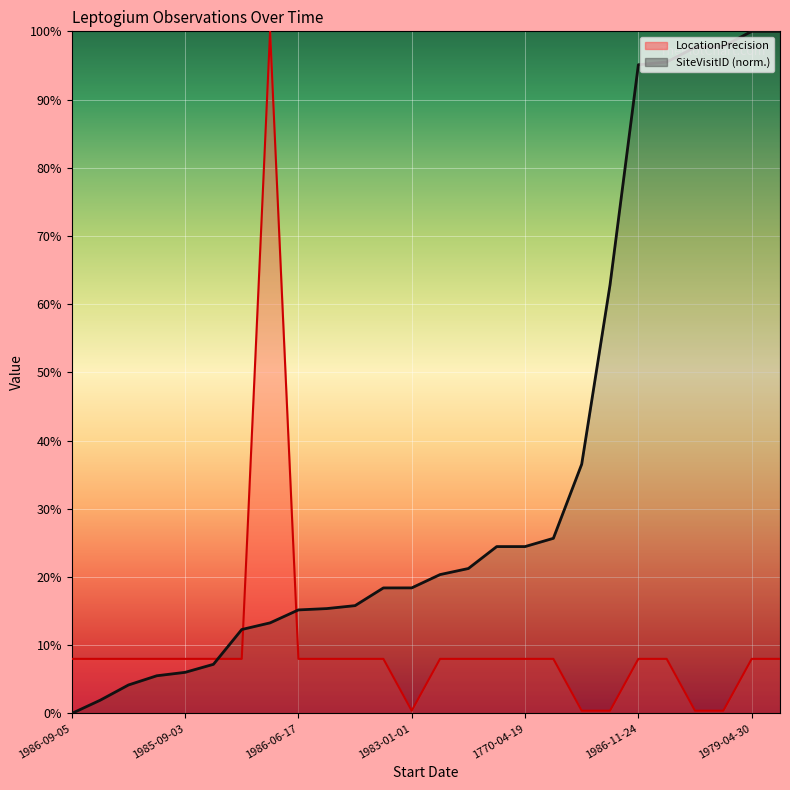

True or false: SiteVisitID has more than 2 interior local peaks.

False